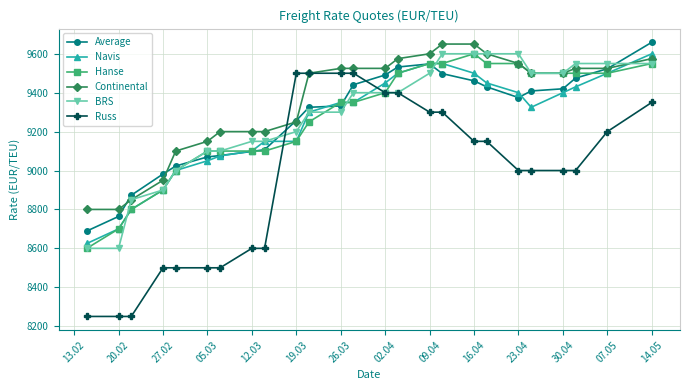

What is the average value of the Navis series?

9248